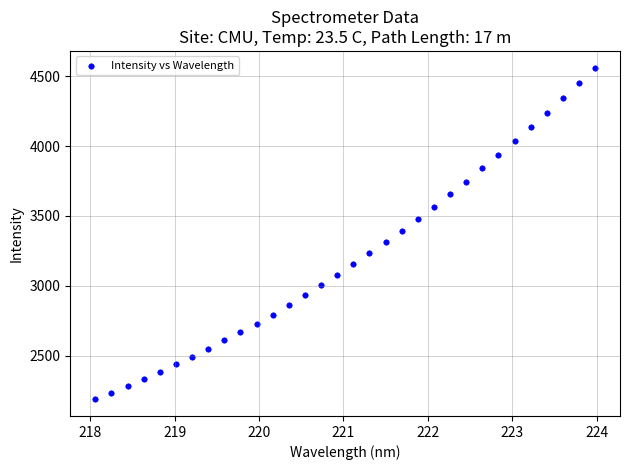

What is the range of X values (max minus min)?

5.9